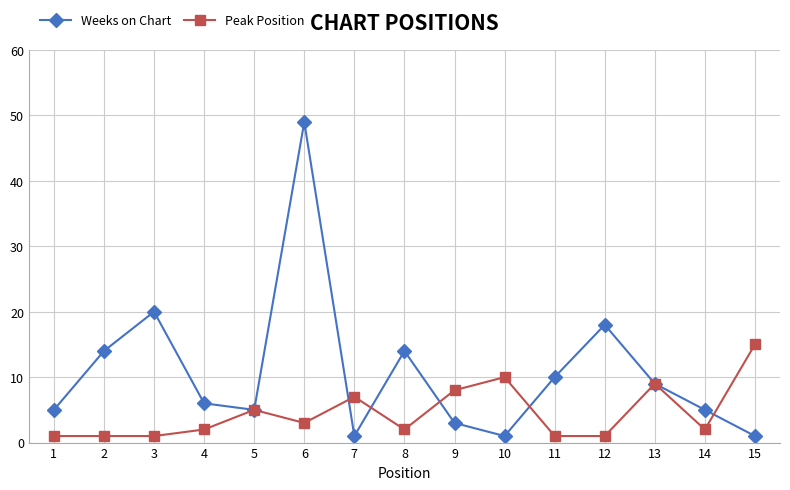

At which category is the sum across all series the highest?

6